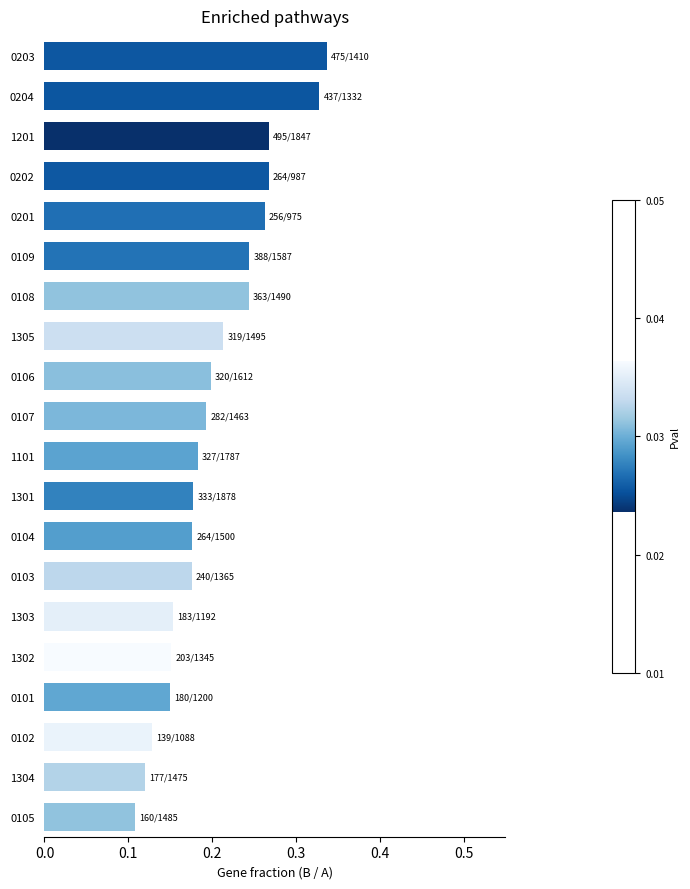

The chart shows a value of 0.0 at 1302. True or false?

False